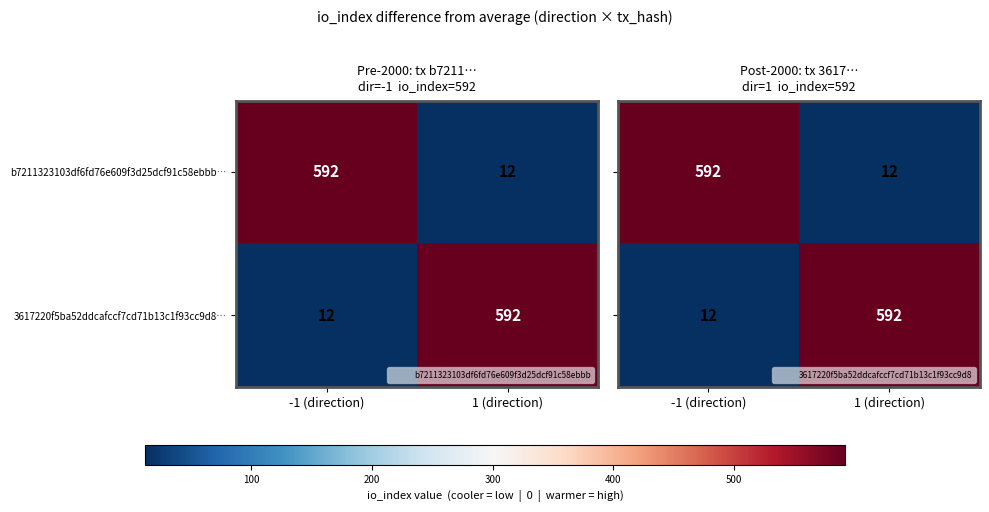

Which series has the largest range (max minus min)?

b7211323103df6fd76e609f3d25dcf91c58ebbb…